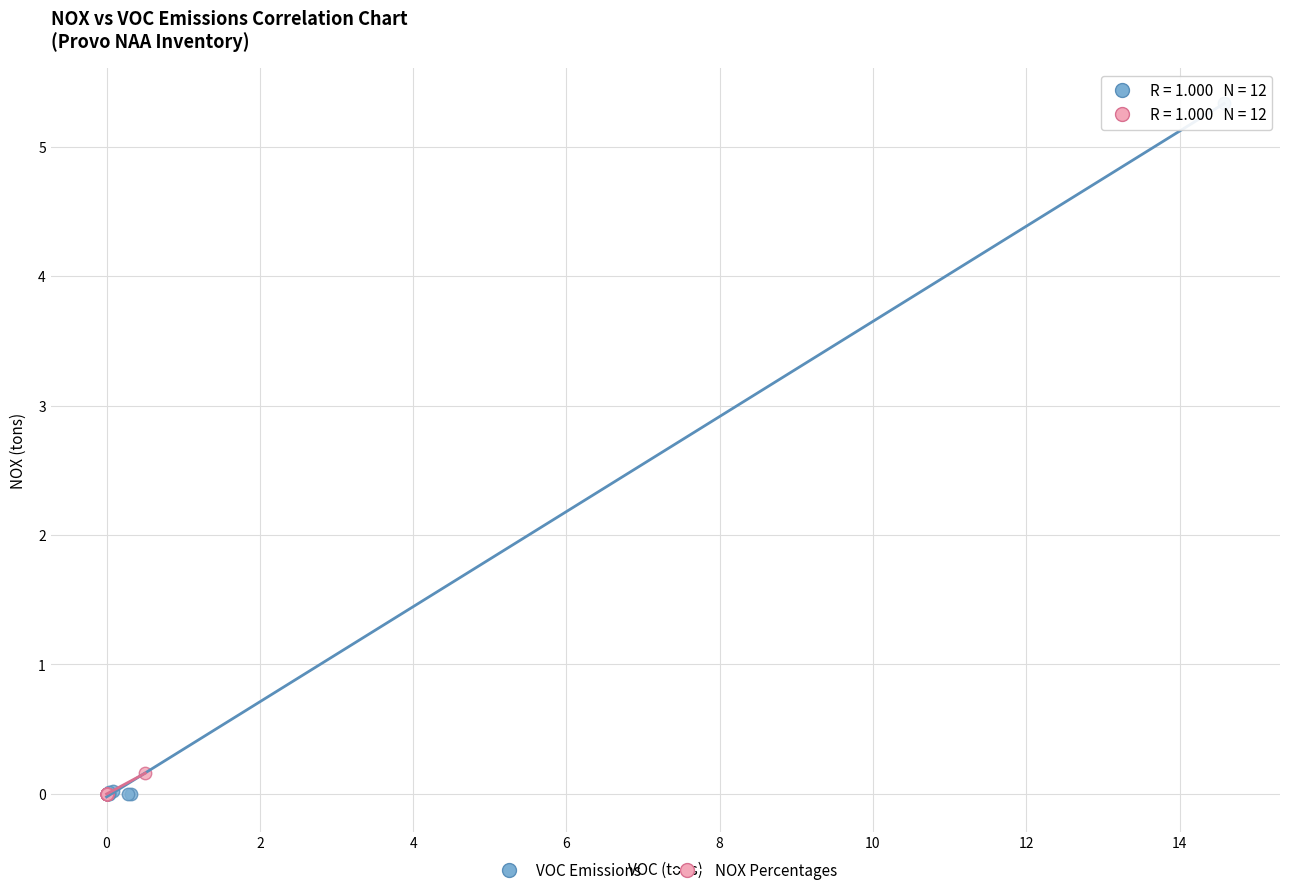

Which series has the widest spread of Y values?

VOC Emissions